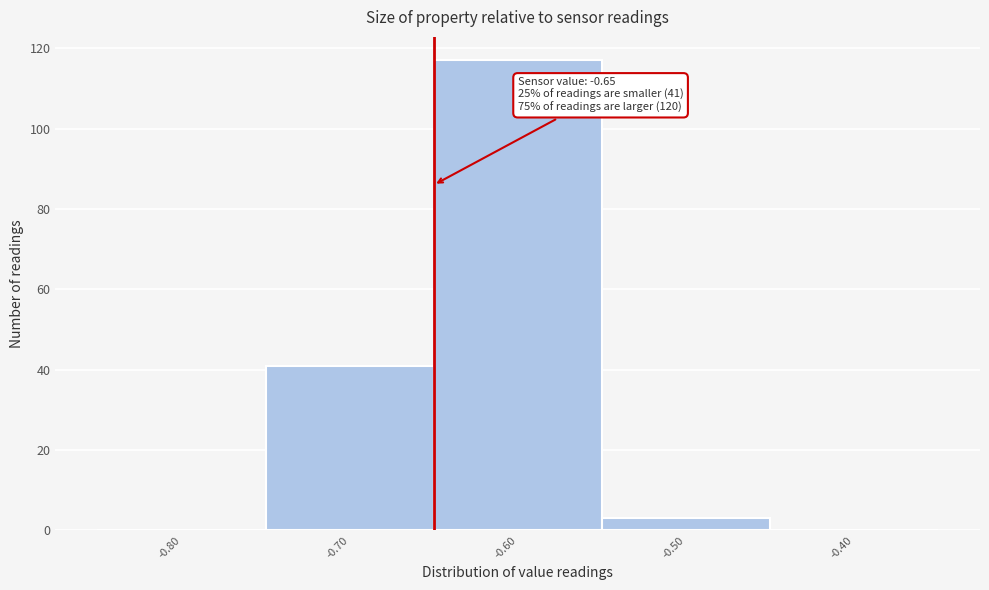

Over which range of the x-axis is the bar tallest?

-0.65 to -0.55